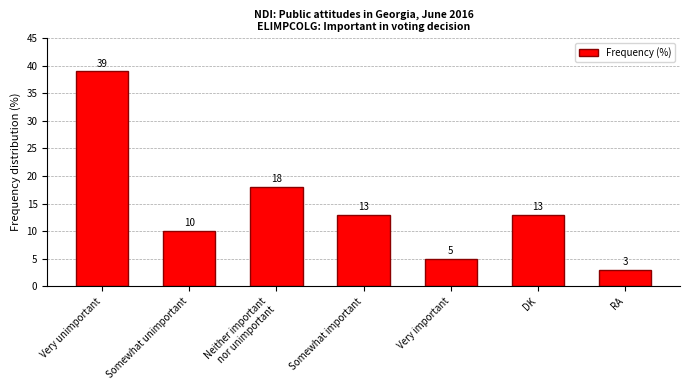

Approximately how many times larger is the value at Somewhat unimportant compared to Very important?

2.0